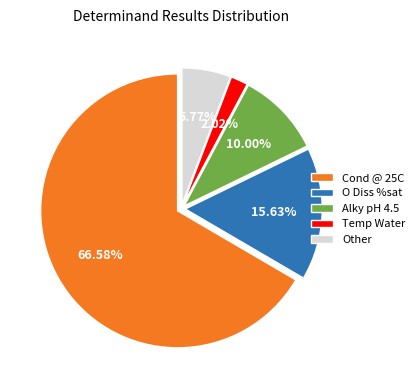

Approximately how many times larger is the value at Cond @ 25C compared to Other?

11.5